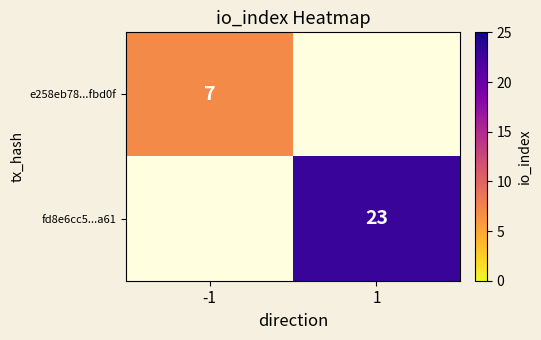

Is it true that e258eb78...fbd0f equals 3 at -1?

False